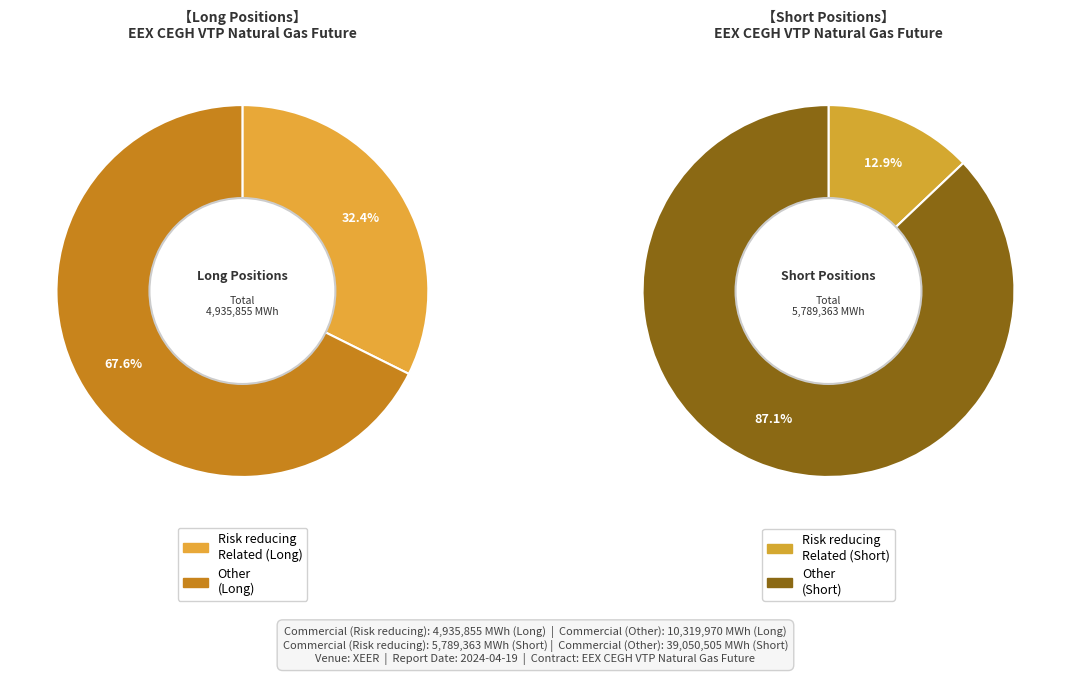

Does Other (Short) account for over 50% of the chart?

Yes